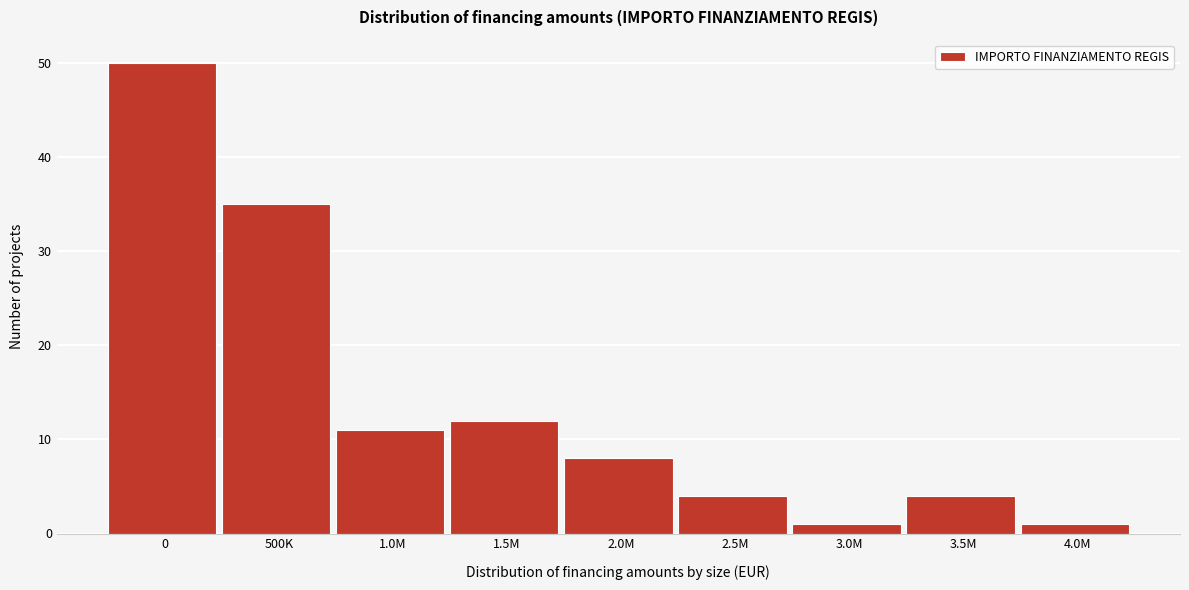

Reading right to left, what are all the values shown in this chart?

4.0M=1	3.5M=4	3.0M=1	2.5M=4	2.0M=8	1.5M=12	1.0M=11	500K=35	0=50